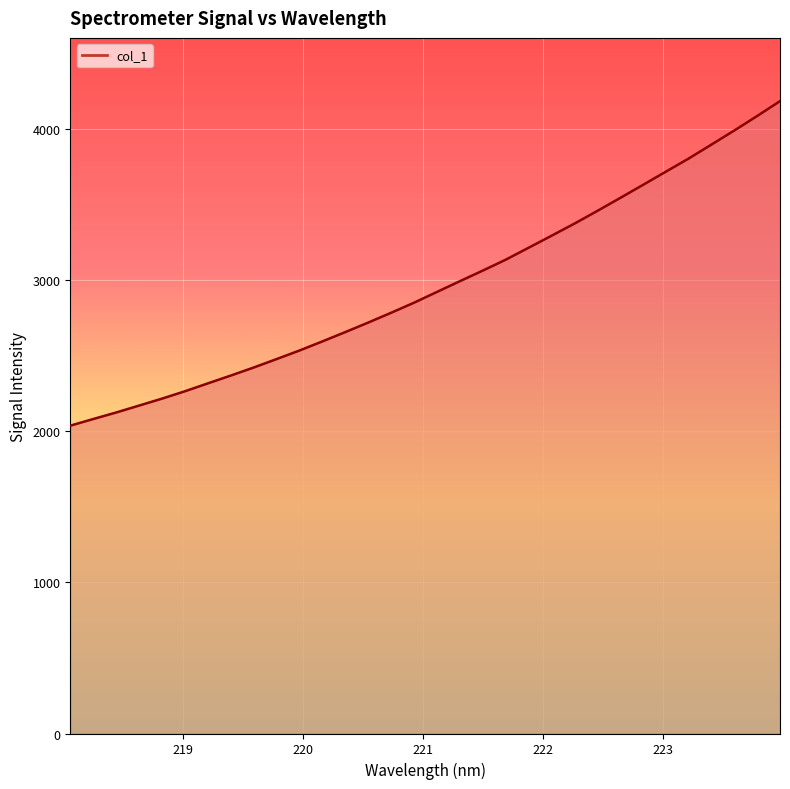

True or false: there are more than 1 points higher than both neighbors.

False